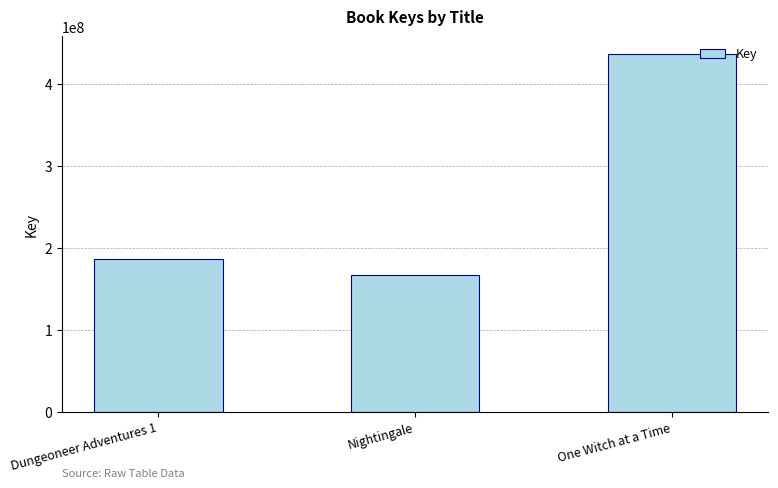

What is the smallest value displayed?

167418180